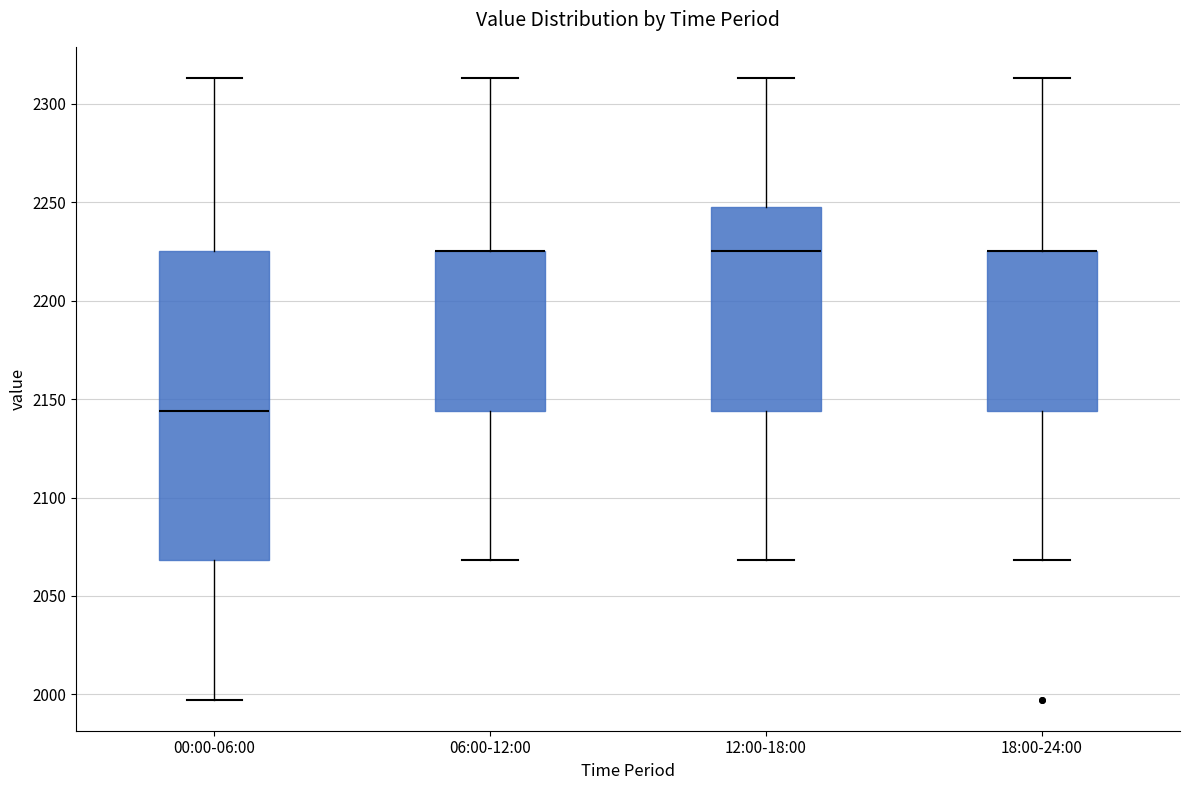

Reading left to right, read every box against the y-axis: the position of its median line, the range the box covers, and the ends of its whiskers. The values are not printed on the chart, so give them approximately, as read against the axis.

00:00-06:00: median 2145, box 2070 to 2225, whiskers 1995 to 2315
06:00-12:00: median 2225 (drawn on the box's upper edge), box 2145 to 2225, whiskers 2070 to 2315
12:00-18:00: median 2225, box 2145 to 2245, whiskers 2070 to 2315
18:00-24:00: median 2225 (drawn on the box's upper edge), box 2145 to 2225, whiskers 2070 to 2315